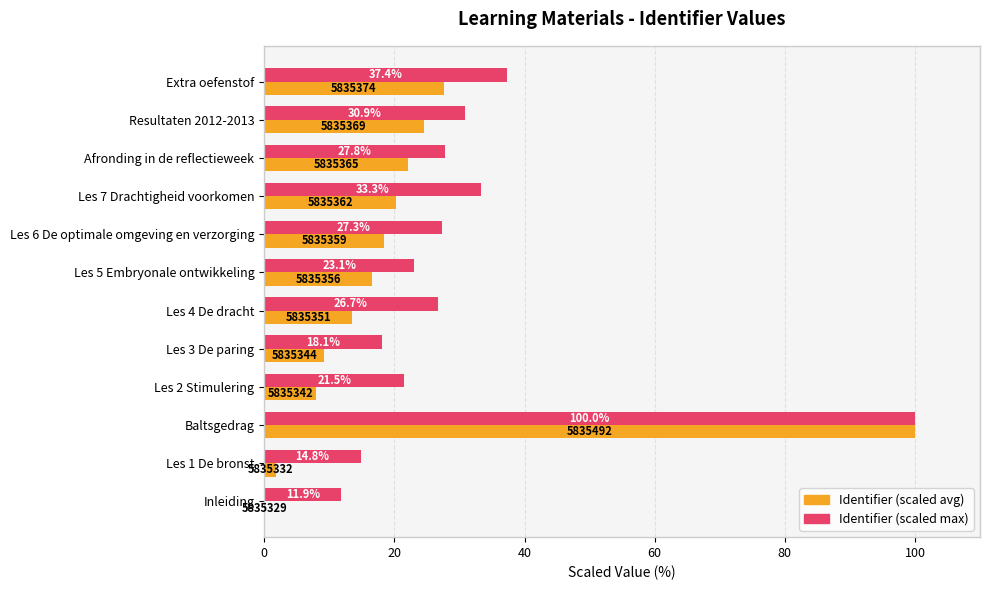

Is it true that Maximum value (scaled) equals 100.0 at 40?

True